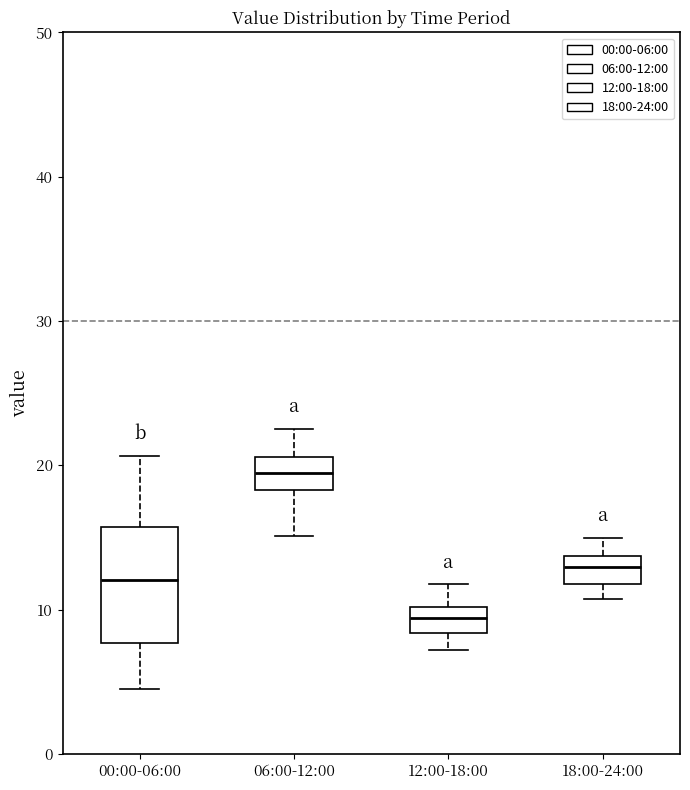

Reading left to right, transcribe this box plot: for each box, give where its median line is, the range the box spans, and where its two whiskers end, as read against the y-axis. The values are not printed on the chart, so give them approximately, as read against the axis.

00:00-06:00: median 12, box 8 to 16, whiskers 5 to 21
06:00-12:00: median 19, box 18 to 21, whiskers 15 to 23
12:00-18:00: median 9, box 8 to 10, whiskers 7 to 12
18:00-24:00: median 13, box 12 to 14, whiskers 11 to 15